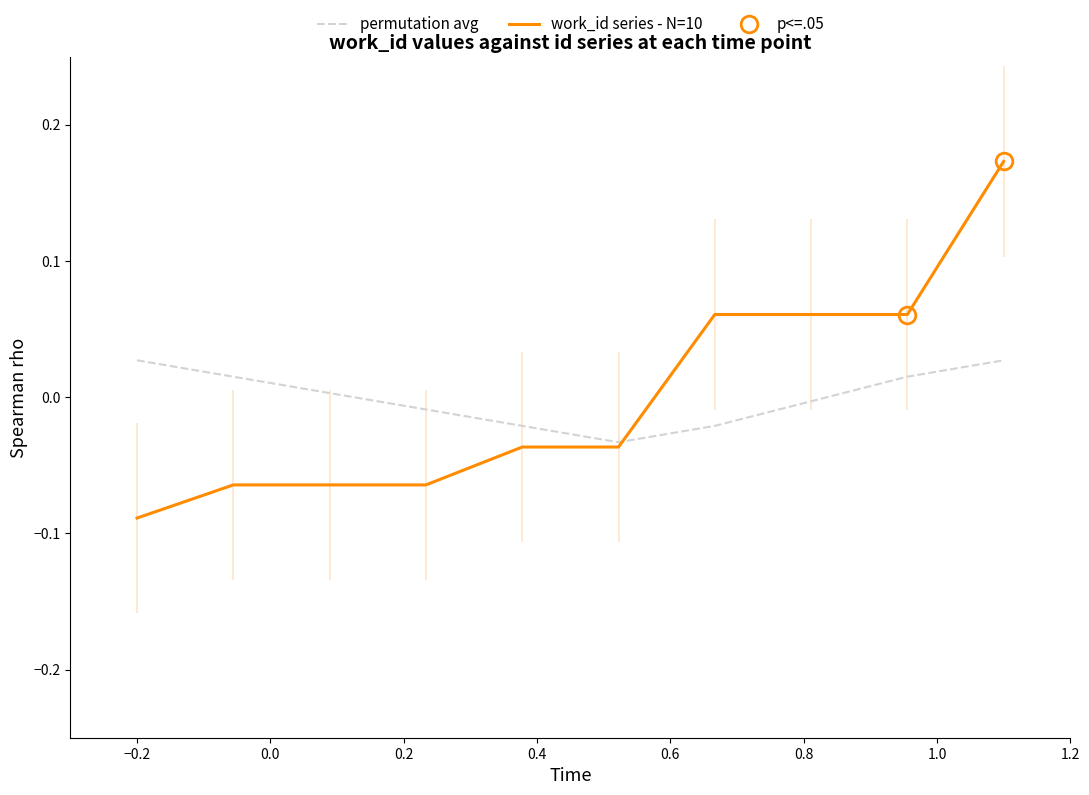

What are all the series names shown in the legend?

permutation avg, work_id series - N=10